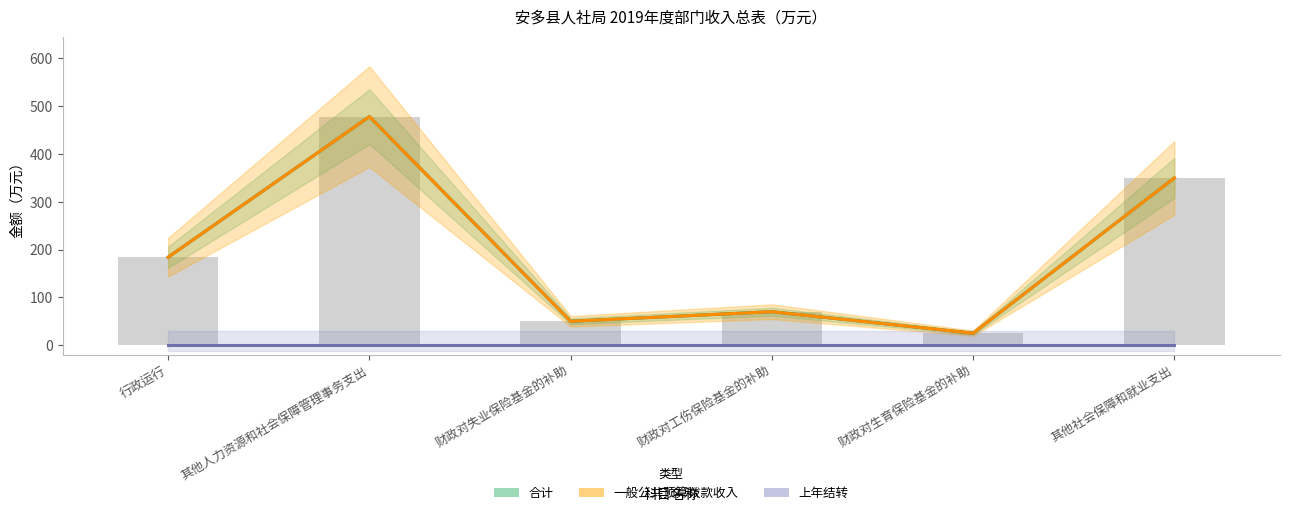

What is the highest value of the 合计 series?

478.4